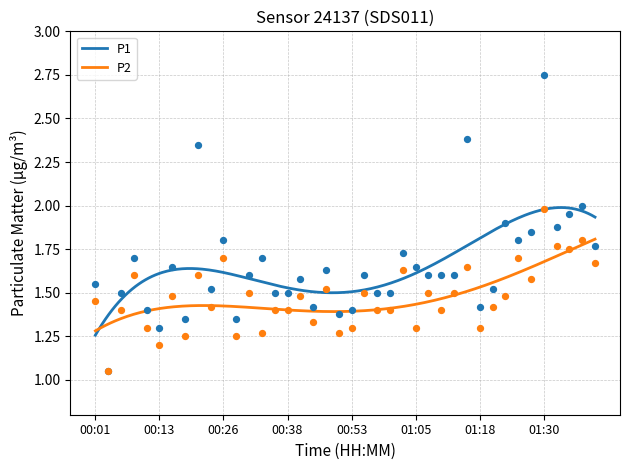

Which series has the largest Y range (max minus min)?

P1